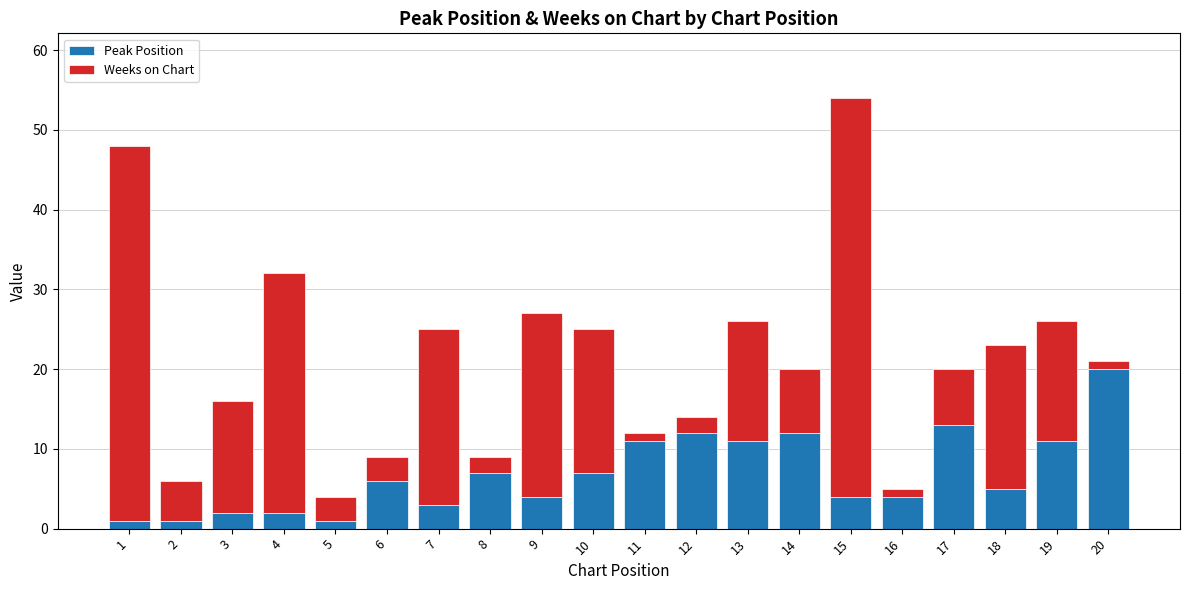

What is the total value across all series at 16?

5